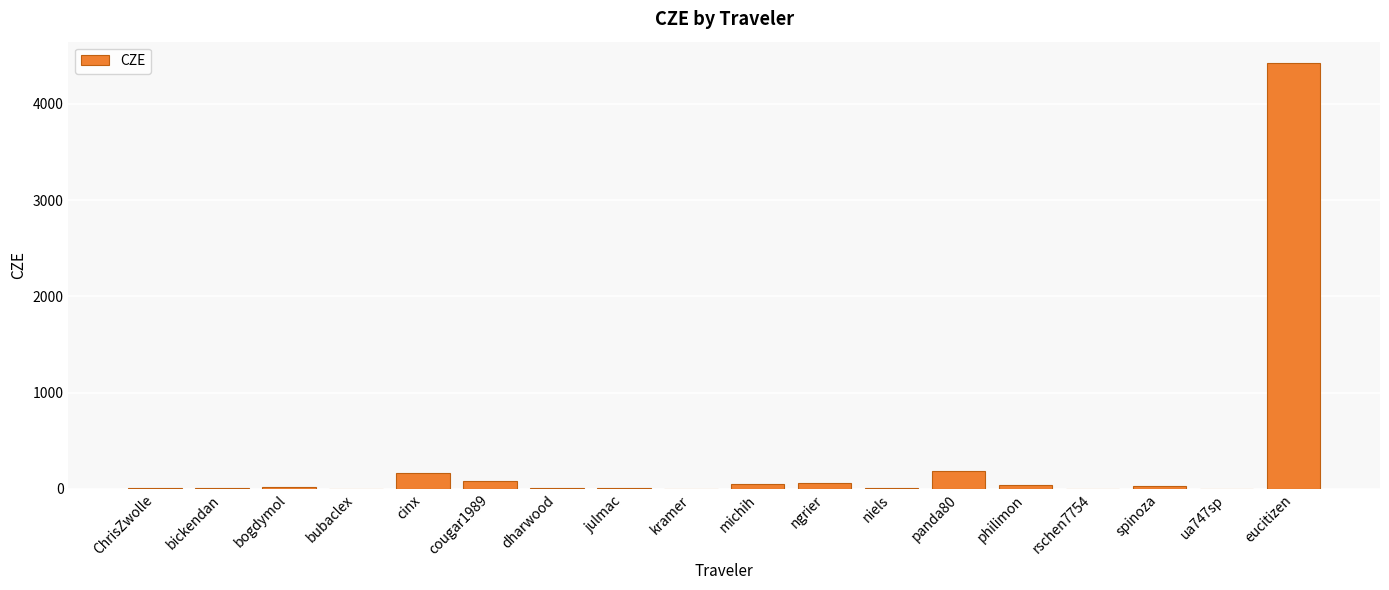

What is the maximum value shown in the chart?

4424.6